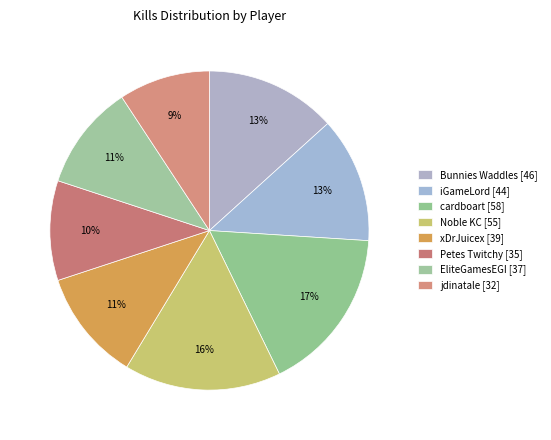

What portion of the pie excludes xDrJuicex?

88.7%